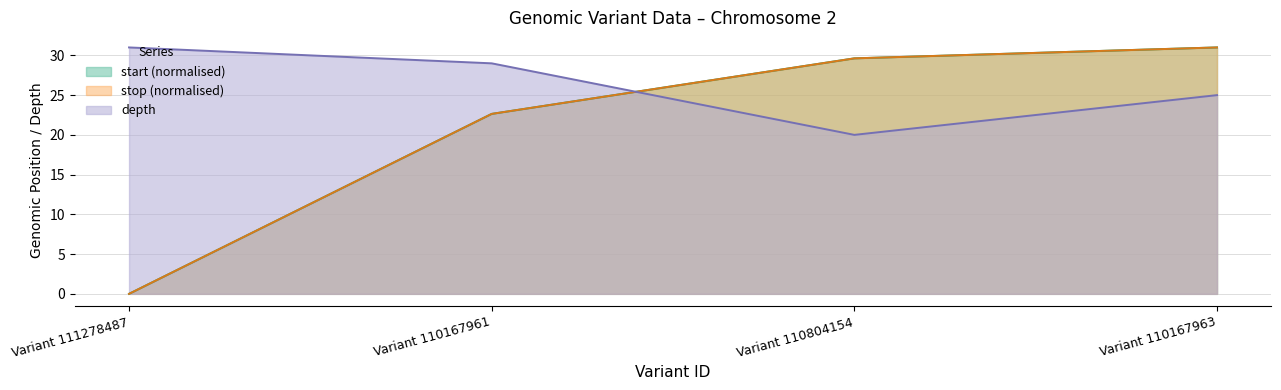

What is the average value of the stop series?

20.8